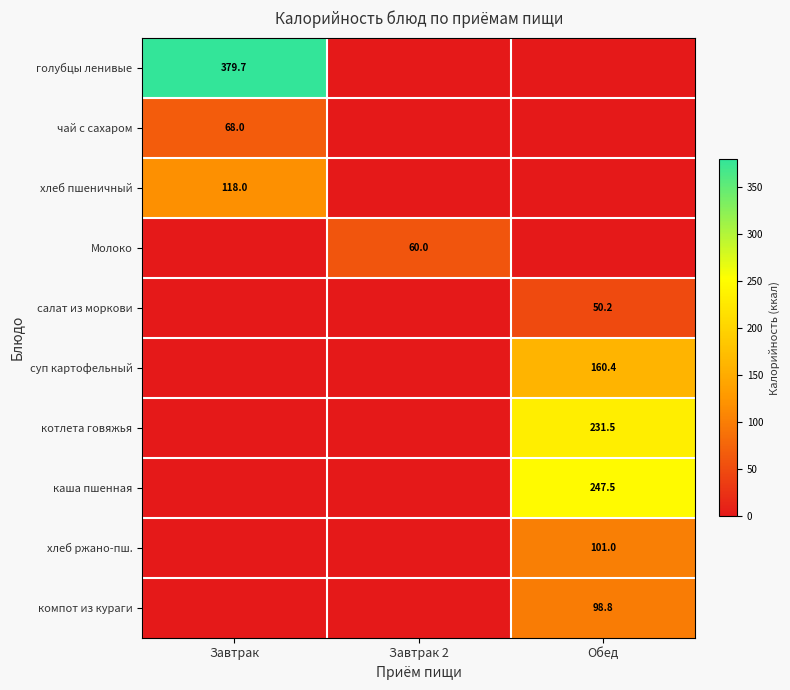

The value of хлеб ржано-пш. at Обед is 49.7. True or false?

False